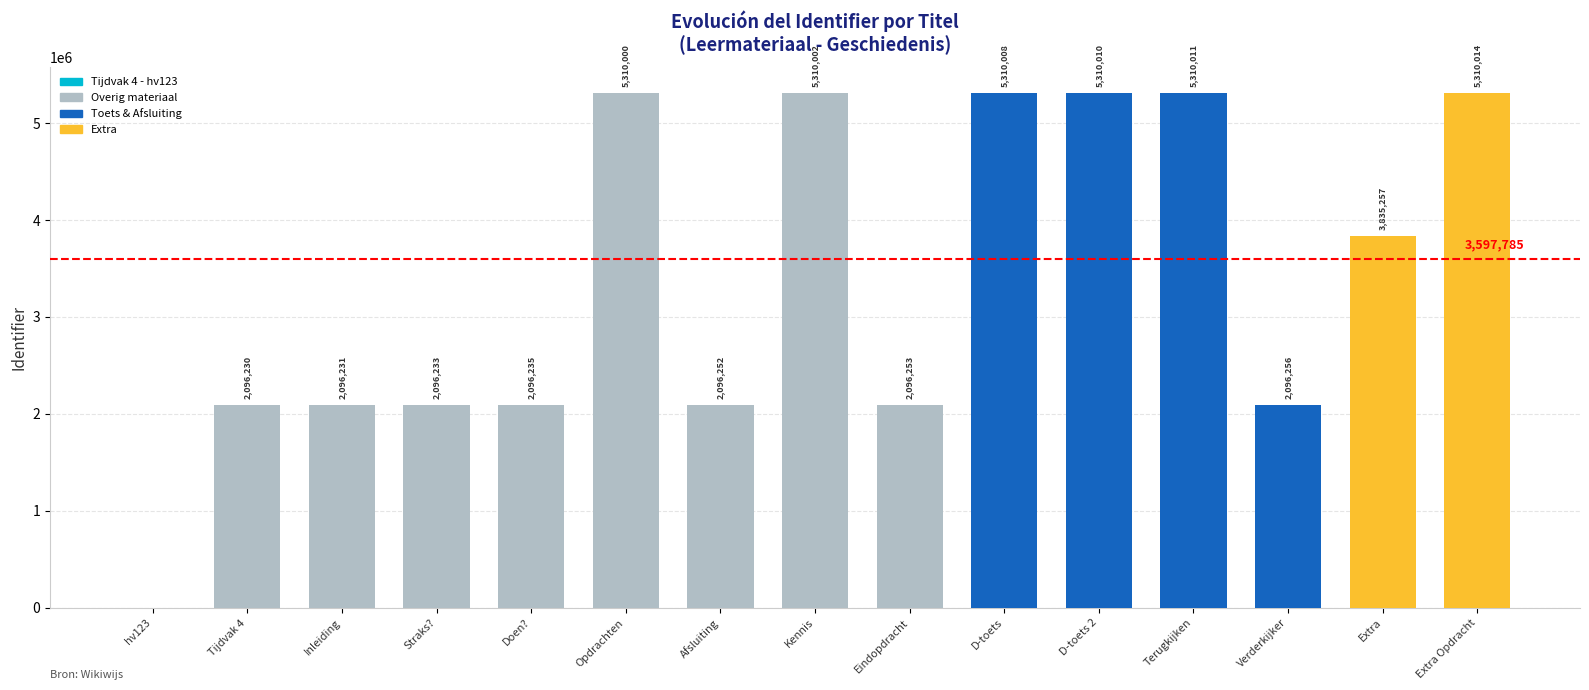

What is the sum of the values at Tijdvak 4 D-toets and Wat kan ik straks??

7406243